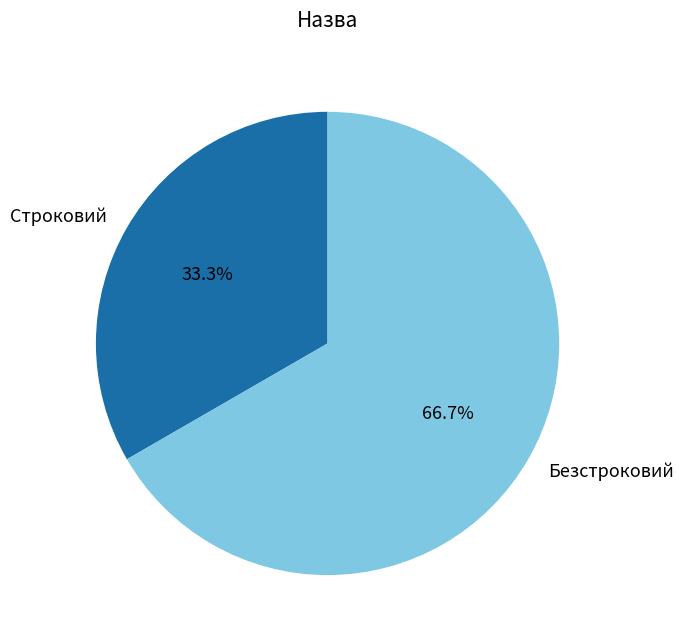

True or false: Строковий accounts for 44% of the total.

False